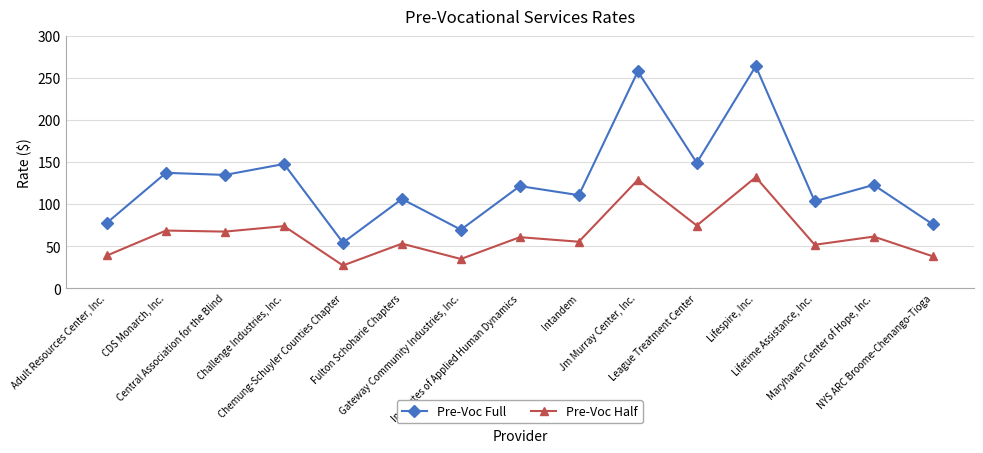

Is the value of Pre-Voc Half at Gateway Community Industries, Inc. greater than the value of Pre-Voc Full at Maryhaven Center of Hope, Inc.?

No